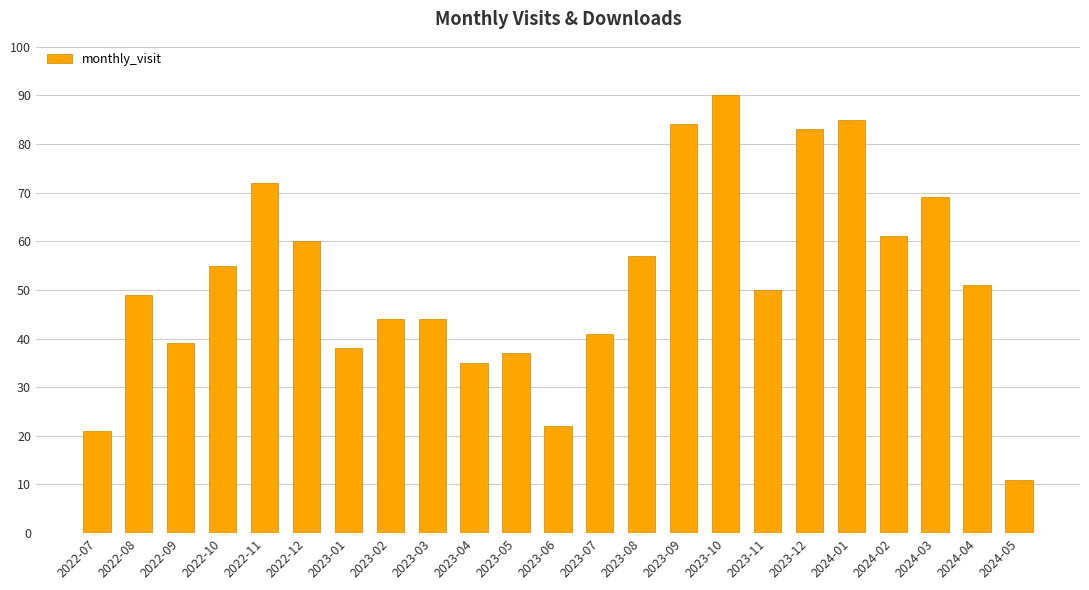

What is the label of the 8th bar from the right?

2023-10